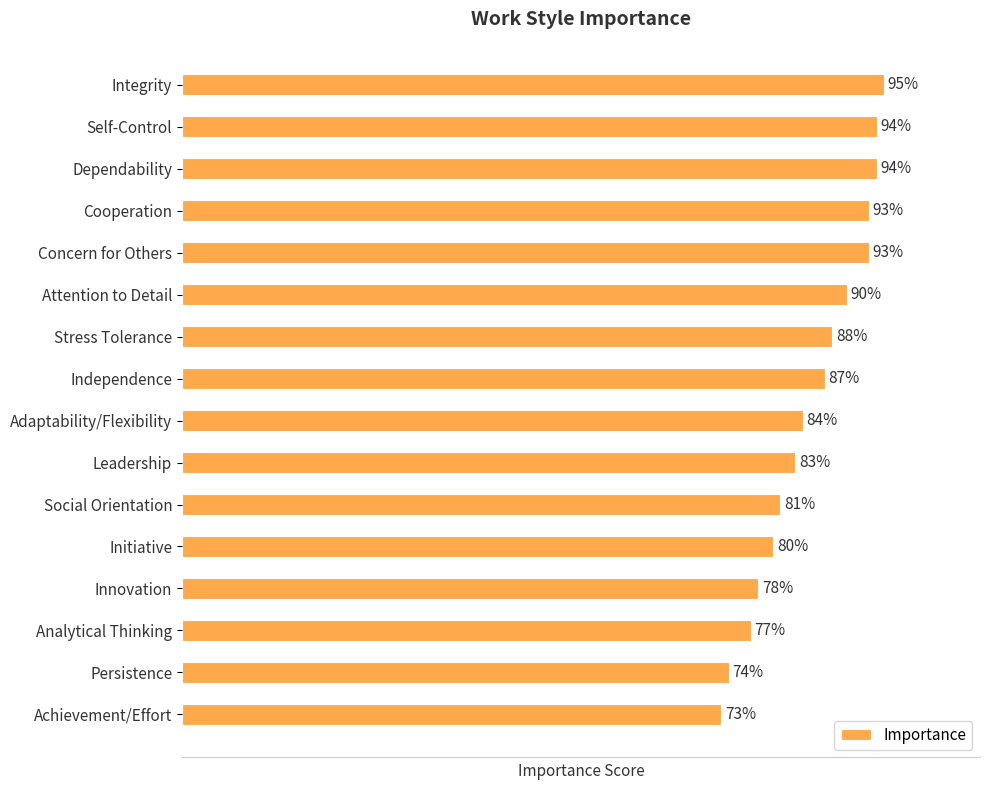

At which category does the chart reach its minimum across all series?

Achievement/Effort